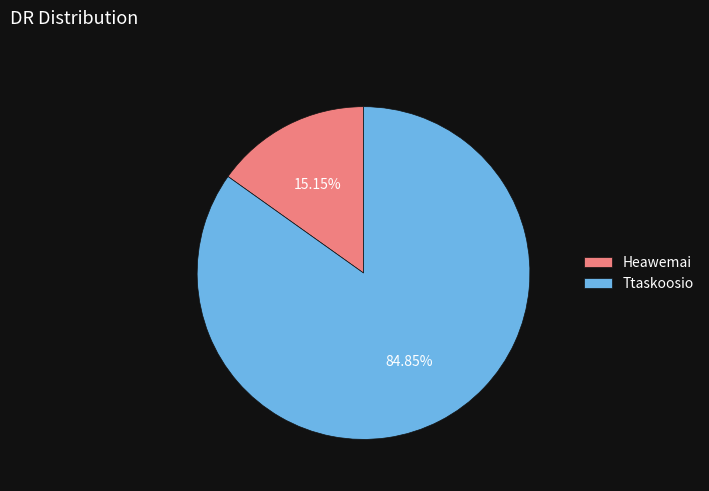

Which slice is the largest?

Ttaskoosio